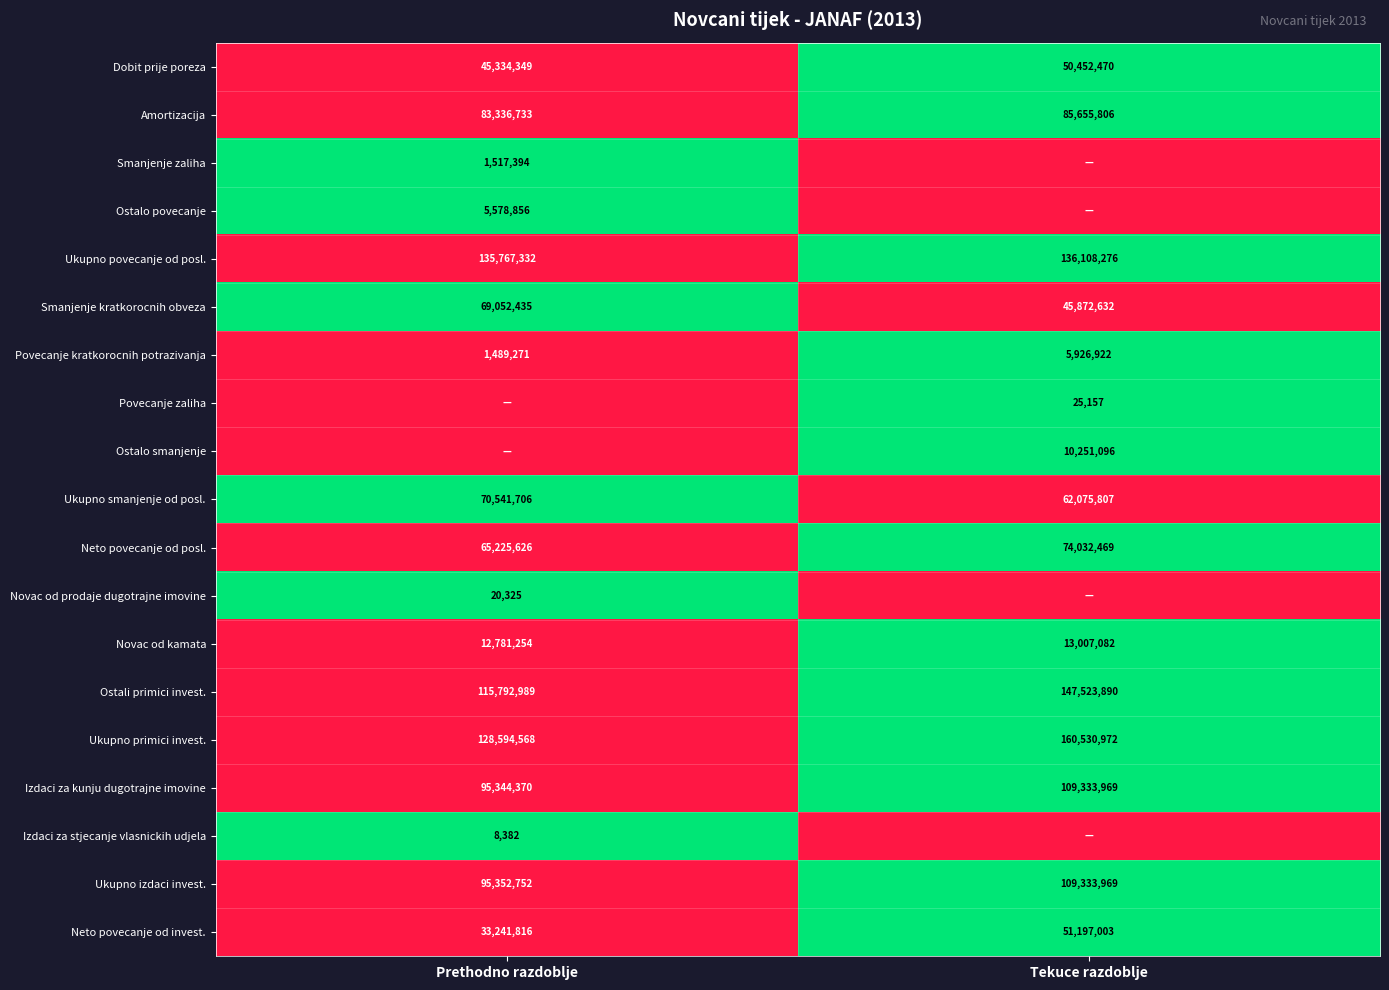

The value of Ostali primici invest. at Prethodno razdoblje is 0. True or false?

False